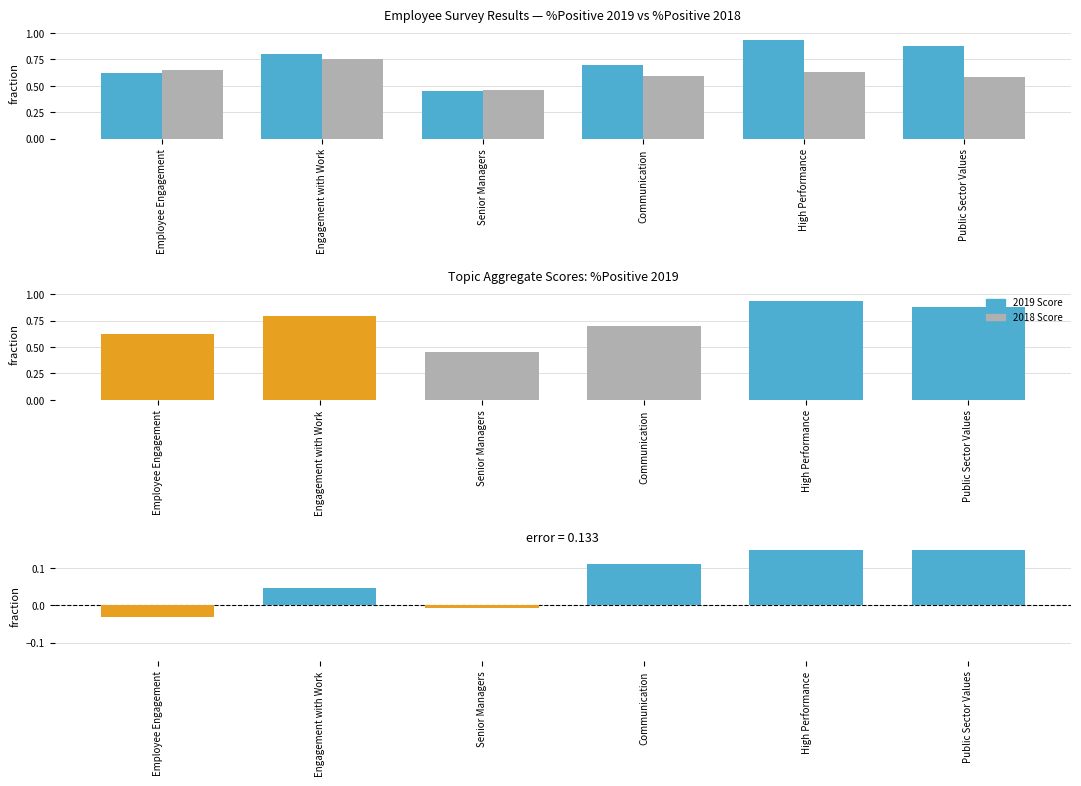

Which label corresponds to the smallest value in the chart?

Employee Engagement